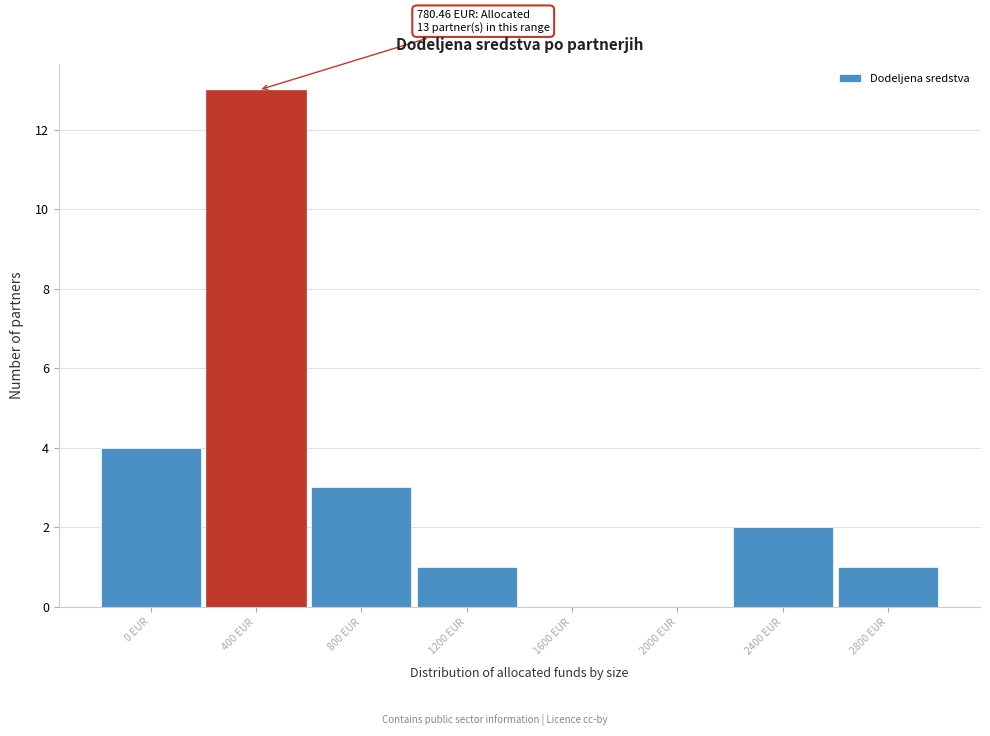

Reading left to right, what are all the values shown in this chart?

0 EUR=4	400 EUR=13	800 EUR=3	1200 EUR=1	1600 EUR=0	2000 EUR=0	2400 EUR=2	2800 EUR=1